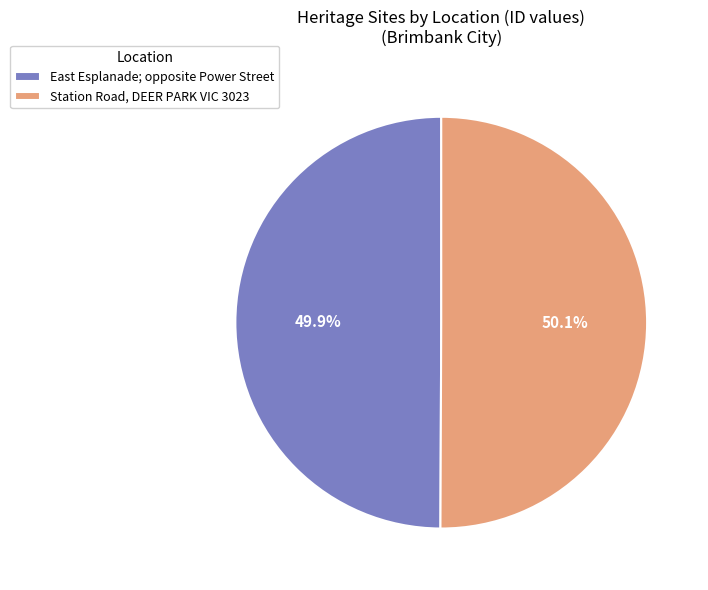

How many slices are in this pie chart?

2